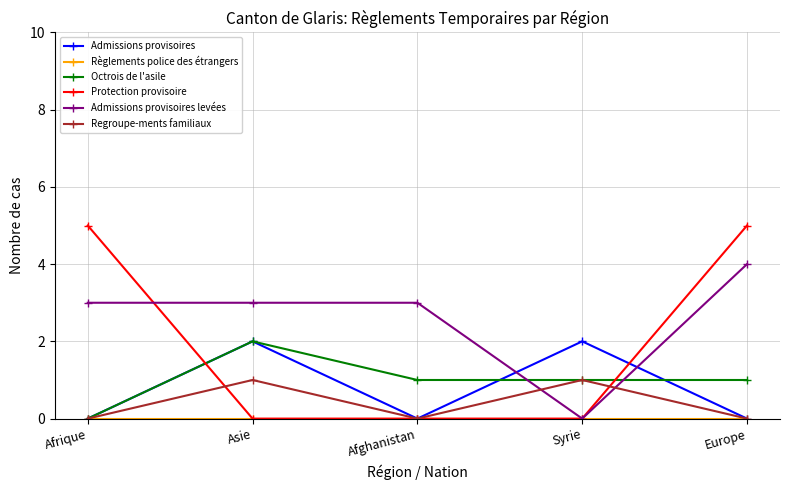

In Admissions provisoires levées, how many points are lower than both neighbors (excluding endpoints)?

1